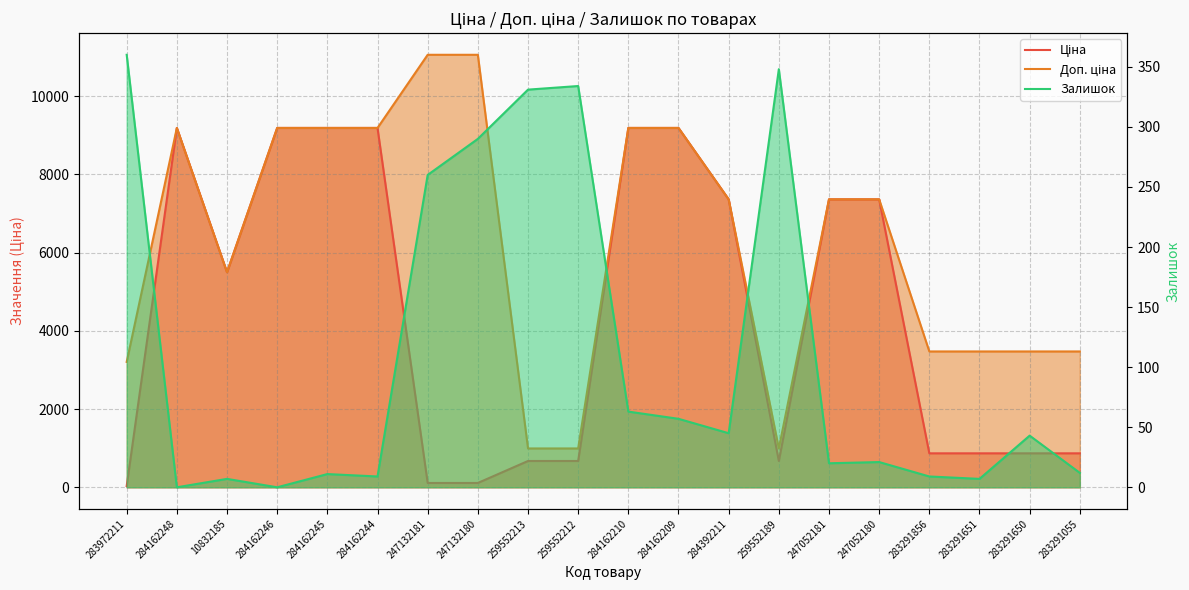

At which category does the chart reach its peak across all series?

247132181